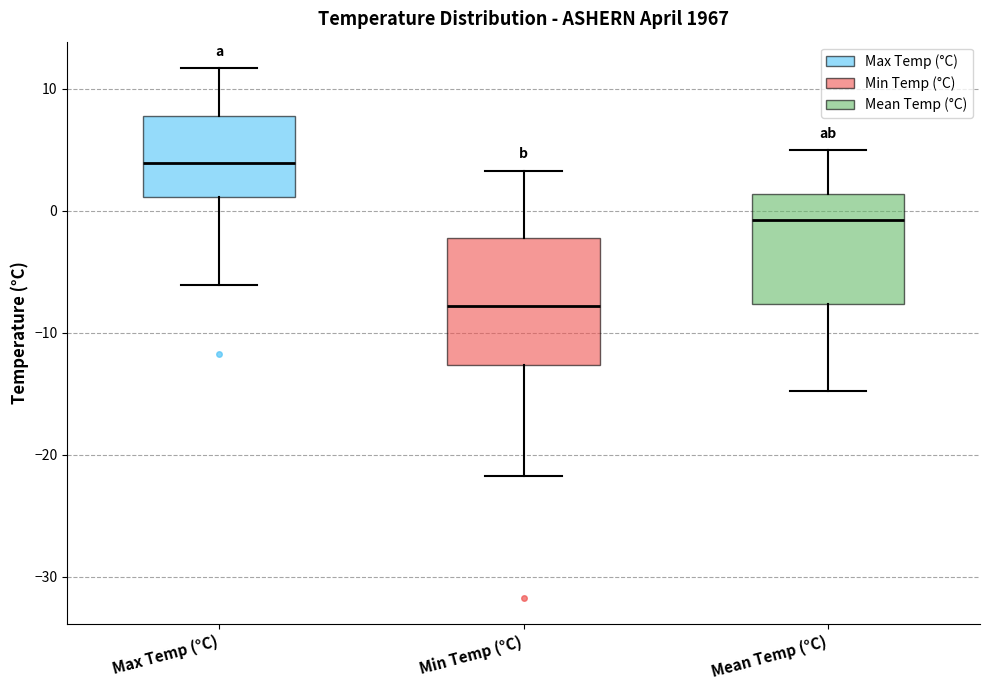

Comparing the boxes themselves (not the whiskers), which one is the tallest?

Min Temp (°C)